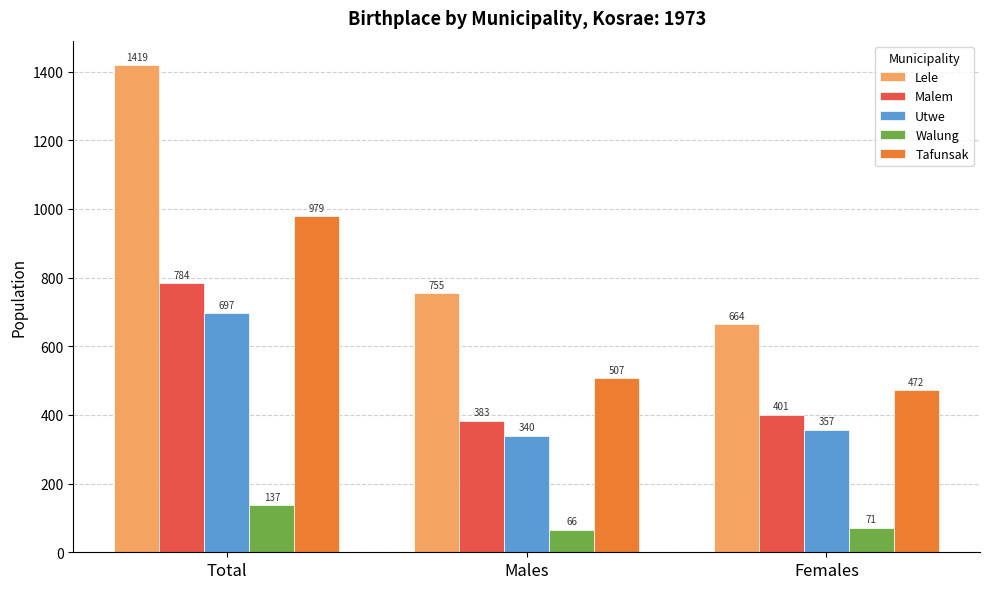

Between Total and Males, which series saw the biggest shift?

Lele